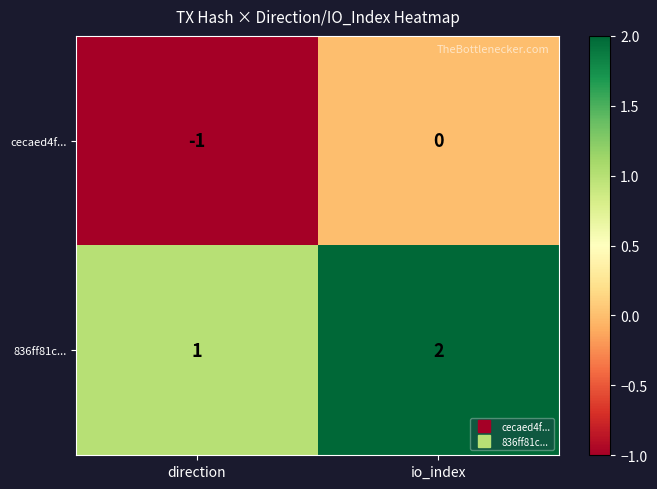

What is the sum of the 836ff81c... values at direction and io_index?

3